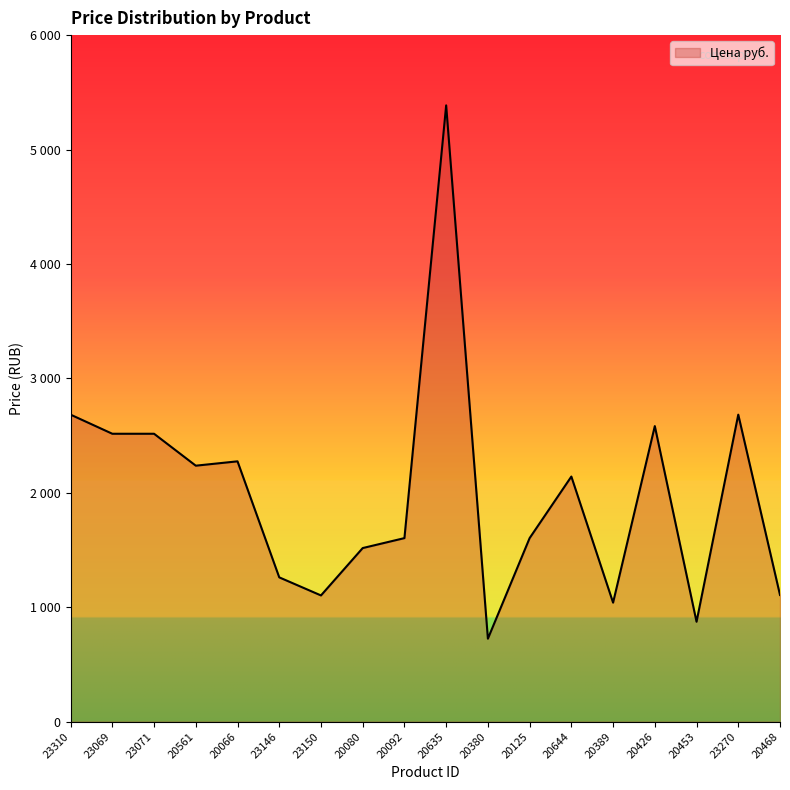

True or false: the data shows 2237 at 20561.

True